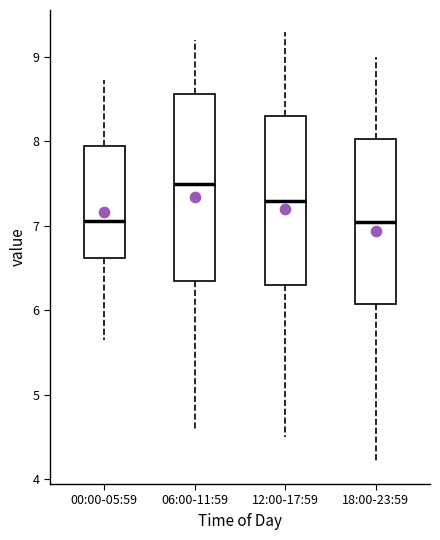

Reading left to right, transcribe this box plot: for each box, give where its median line is, the range the box spans, and where its two whiskers end, as read against the y-axis. The values are not printed on the chart, so give them approximately, as read against the axis.

00:00-05:59: median 7.1, box 6.6 to 7.9, whiskers 5.7 to 8.7
06:00-11:59: median 7.5, box 6.4 to 8.6, whiskers 4.6 to 9.2
12:00-17:59: median 7.3, box 6.3 to 8.3, whiskers 4.5 to 9.3
18:00-23:59: median 7.1, box 6.1 to 8.0, whiskers 4.2 to 9.0